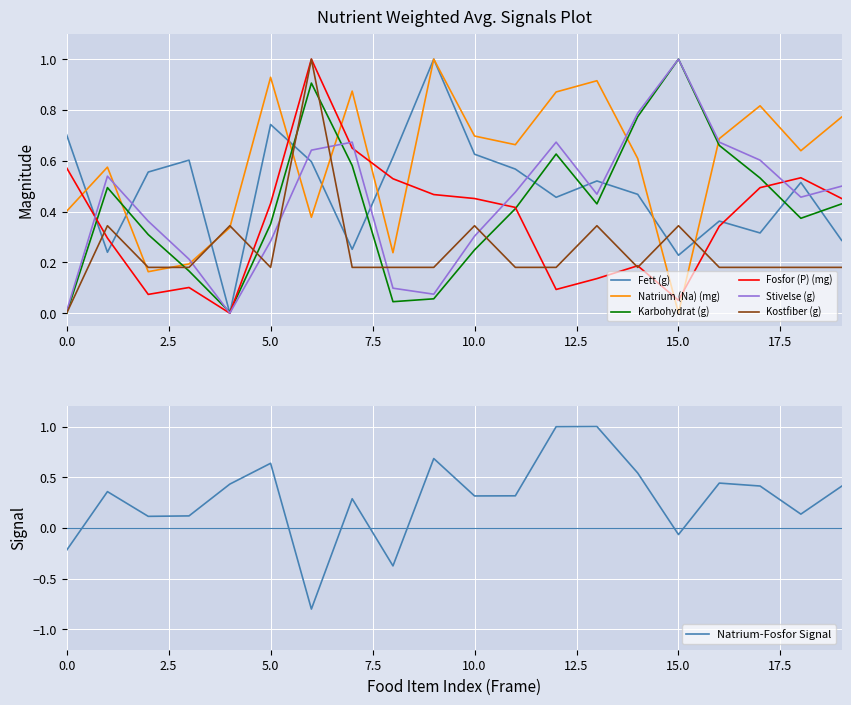

Is the value of Fosfor (P) (mg) at 15 greater than the value of Kostfiber (g) at 11?

No